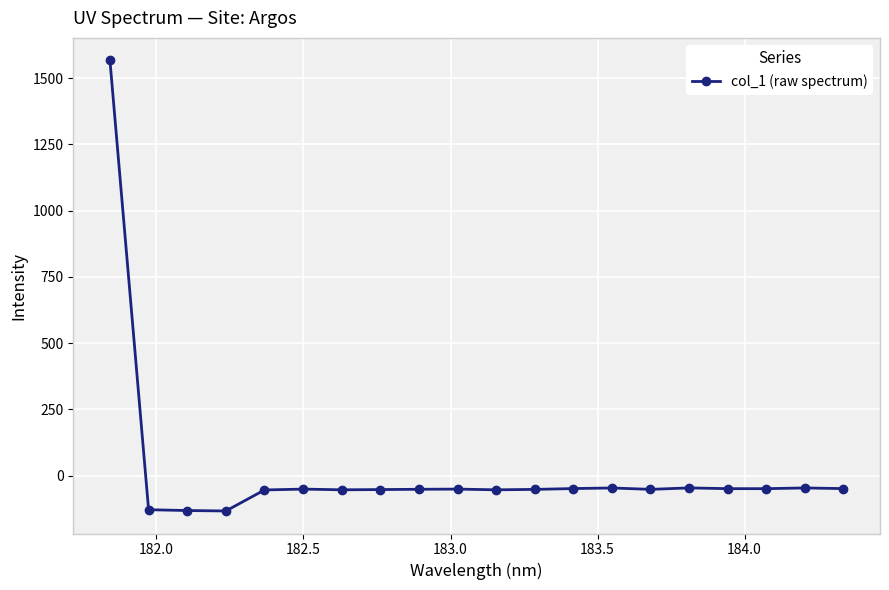

Count the number of data series in this chart.

1